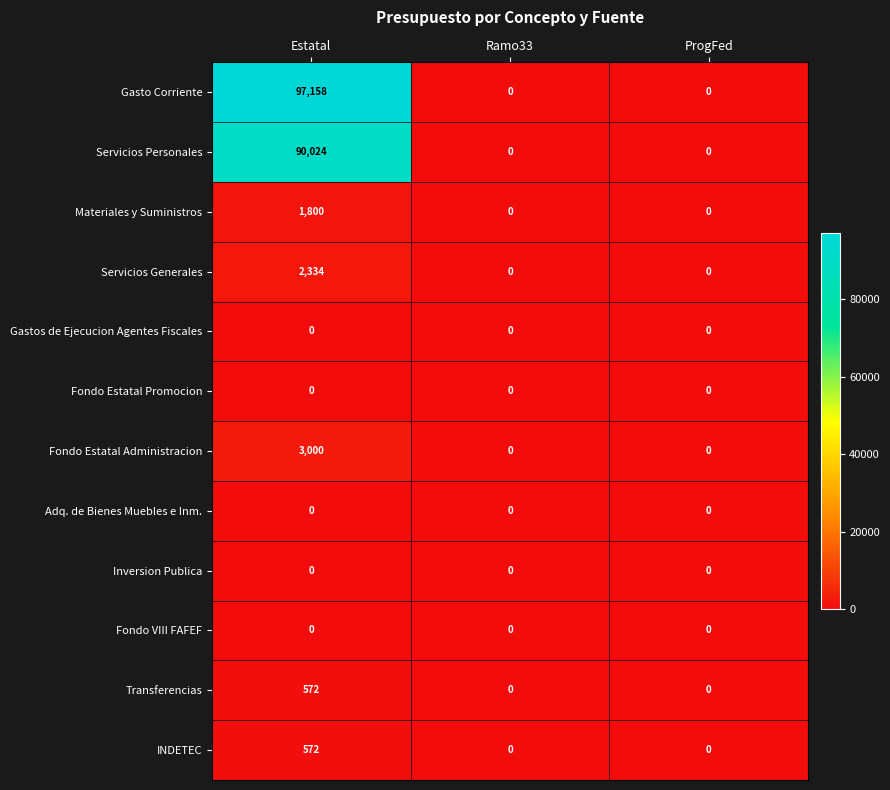

Which series has the largest total across all categories?

Gasto Corriente